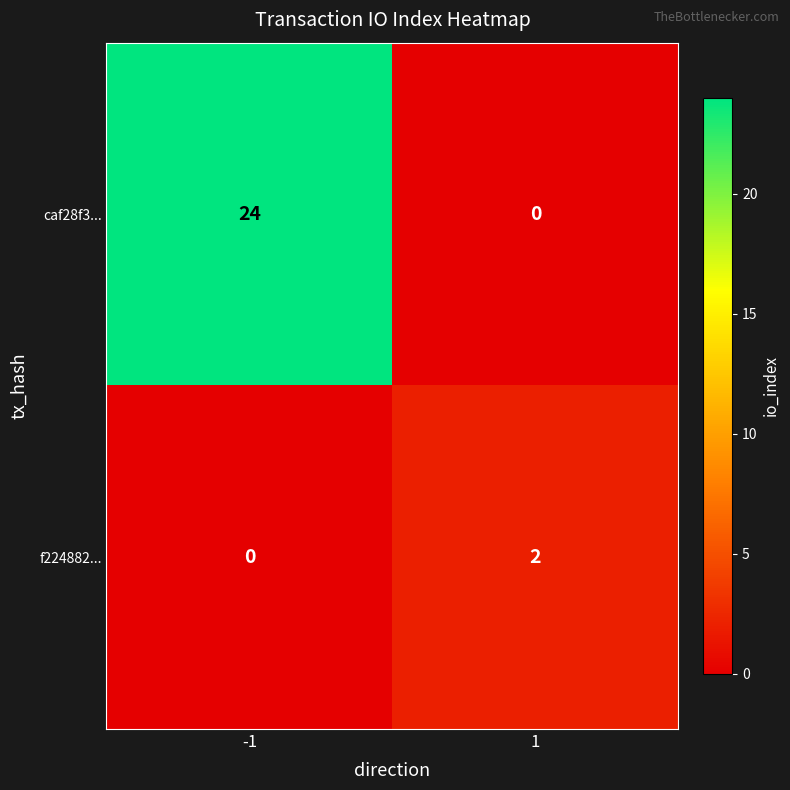

How many categories are shown in the chart?

2